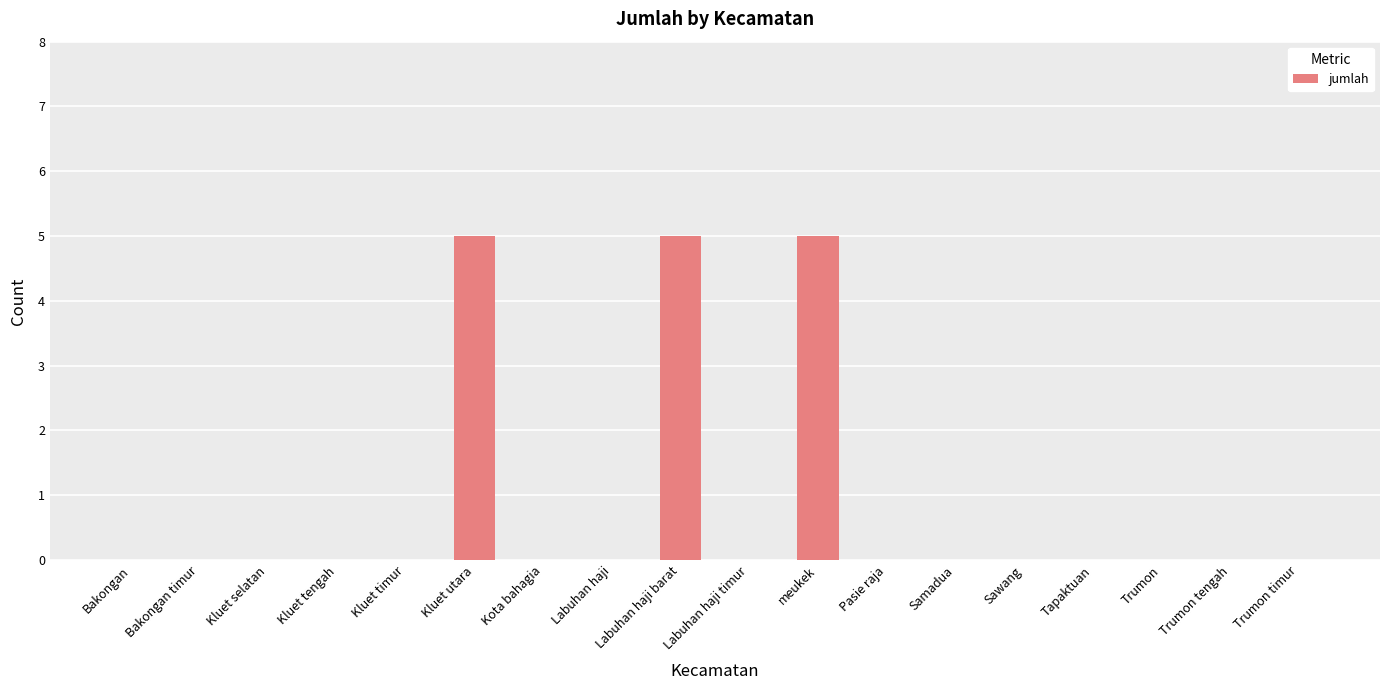

Reading left to right, what are all the values shown in this chart?

Bakongan=0	Bakongan timur=0	Kluet selatan=0	Kluet tengah=0	Kluet timur=0	Kluet utara=5	Kota bahagia=0	Labuhan haji=0	Labuhan haji barat=5	Labuhan haji timur=0	meukek=5	Pasie raja=0	Samadua=0	Sawang=0	Tapaktuan=0	Trumon=0	Trumon tengah=0	Trumon timur=0